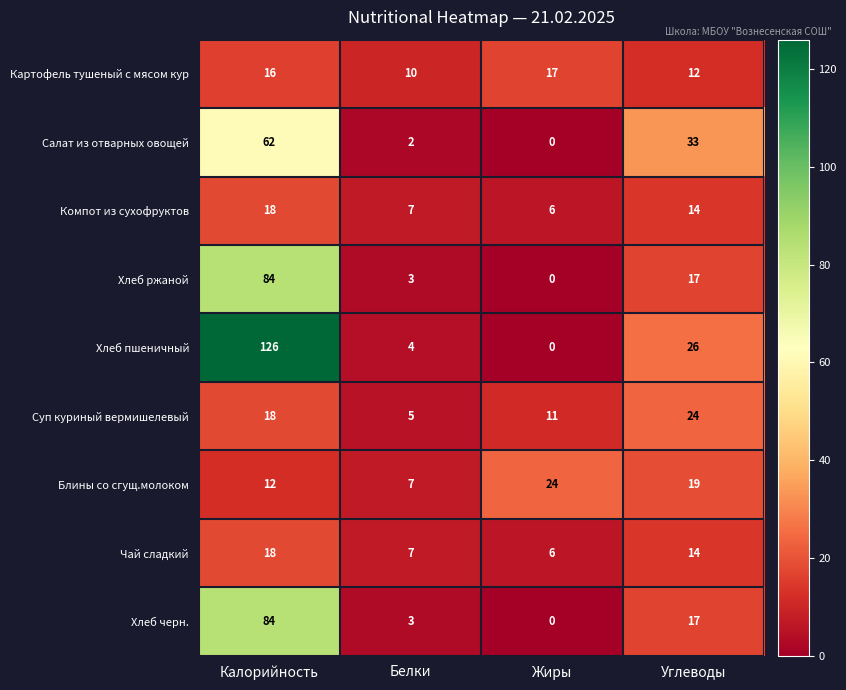

Is the value of Хлеб ржаной at Жиры greater than the value of Картофель тушеный с мясом кур at Углеводы?

No